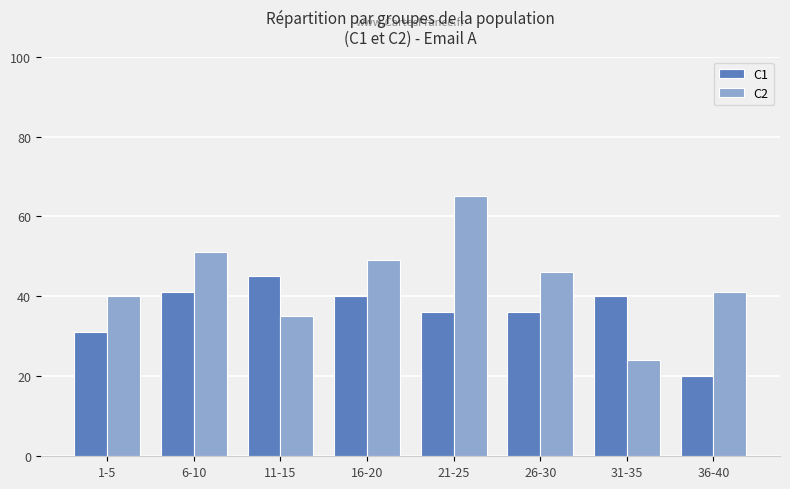

At which label does C2 reach its peak?

21-25